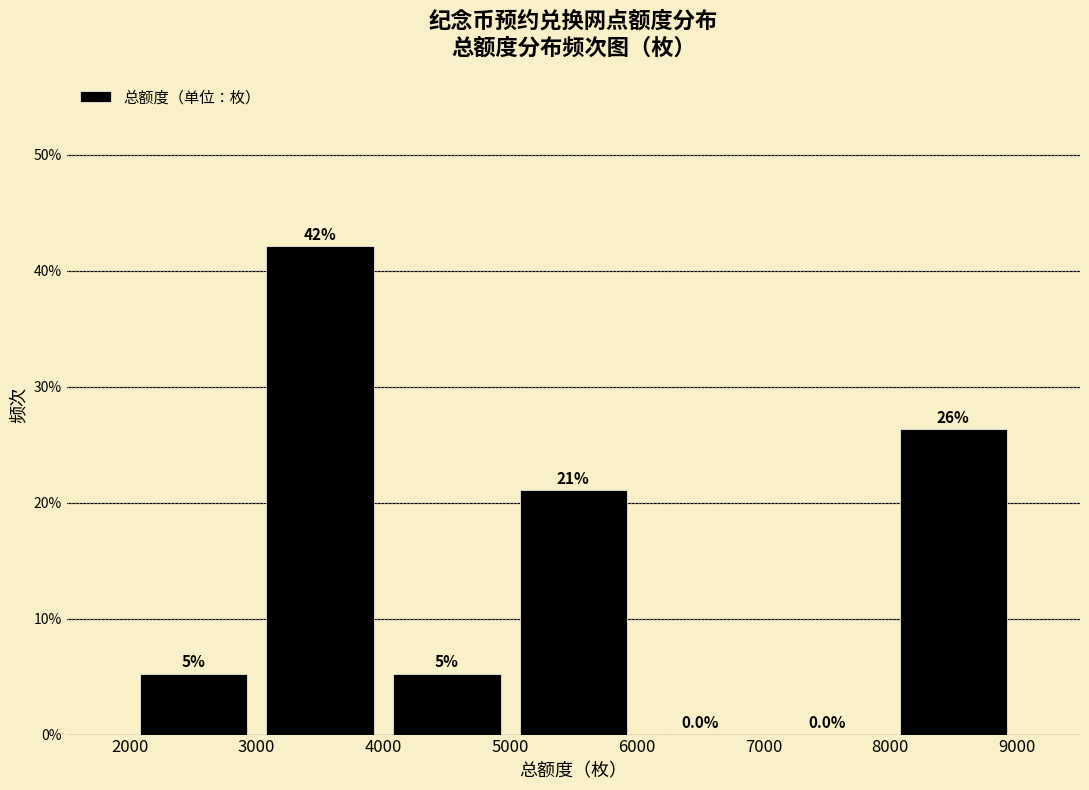

Over which range of the x-axis is the bar tallest?

3000 to 4000